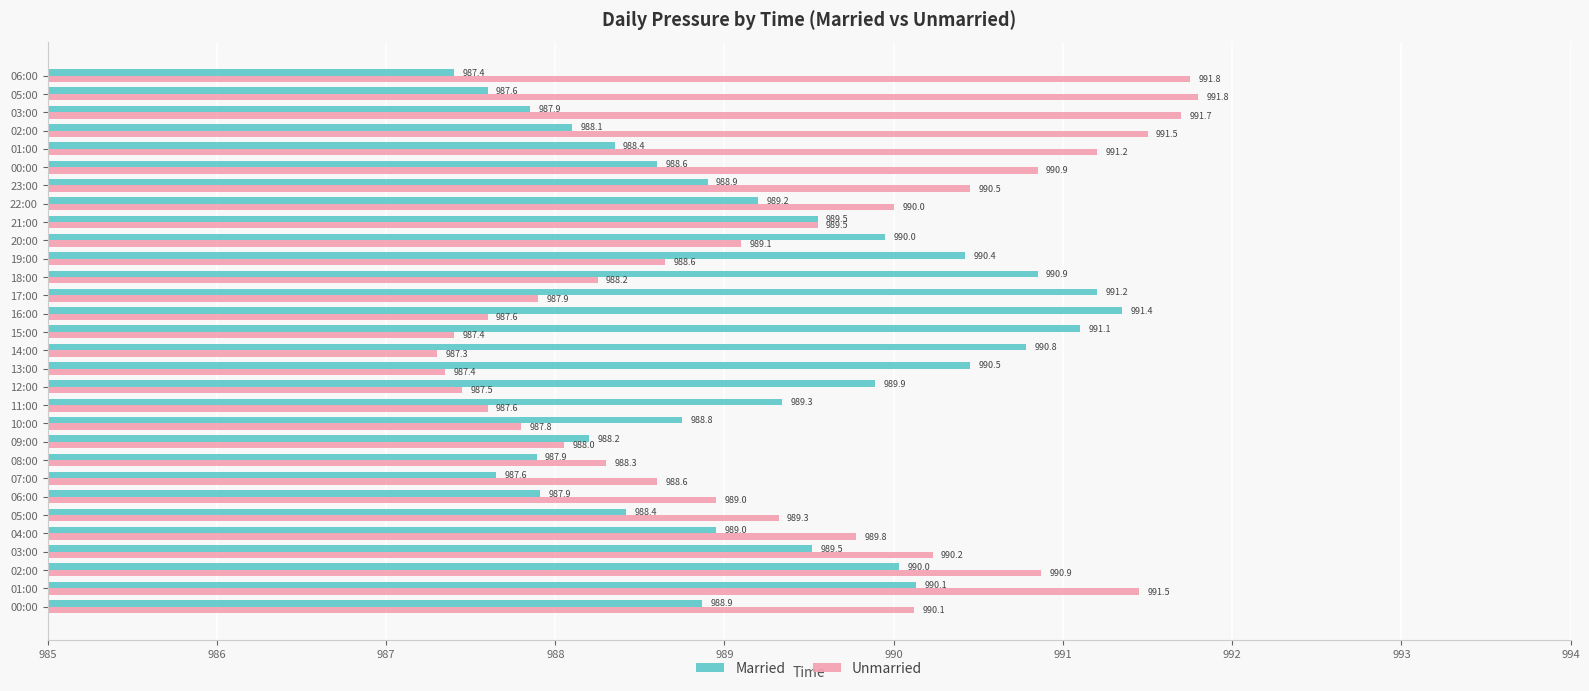

Count the number of categories in the chart.

30